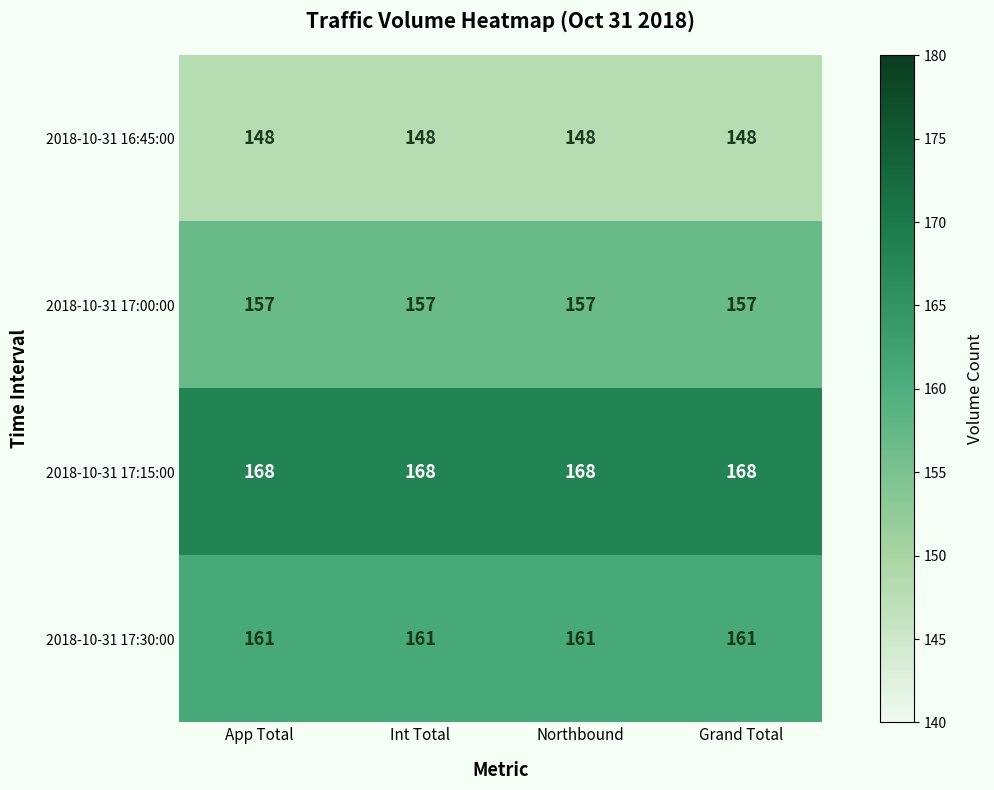

What is the spread (max minus min) of values at Int Total?

20